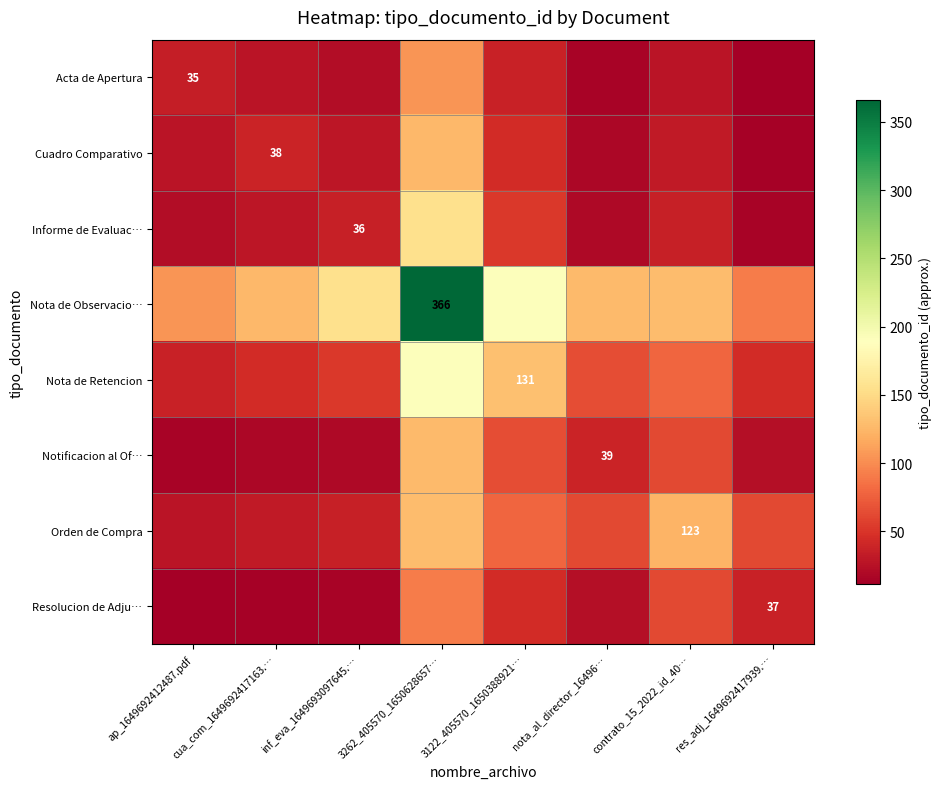

Is it true that Cuadro Comparativo equals 43.1 at ap_1649692412487.pdf?

False